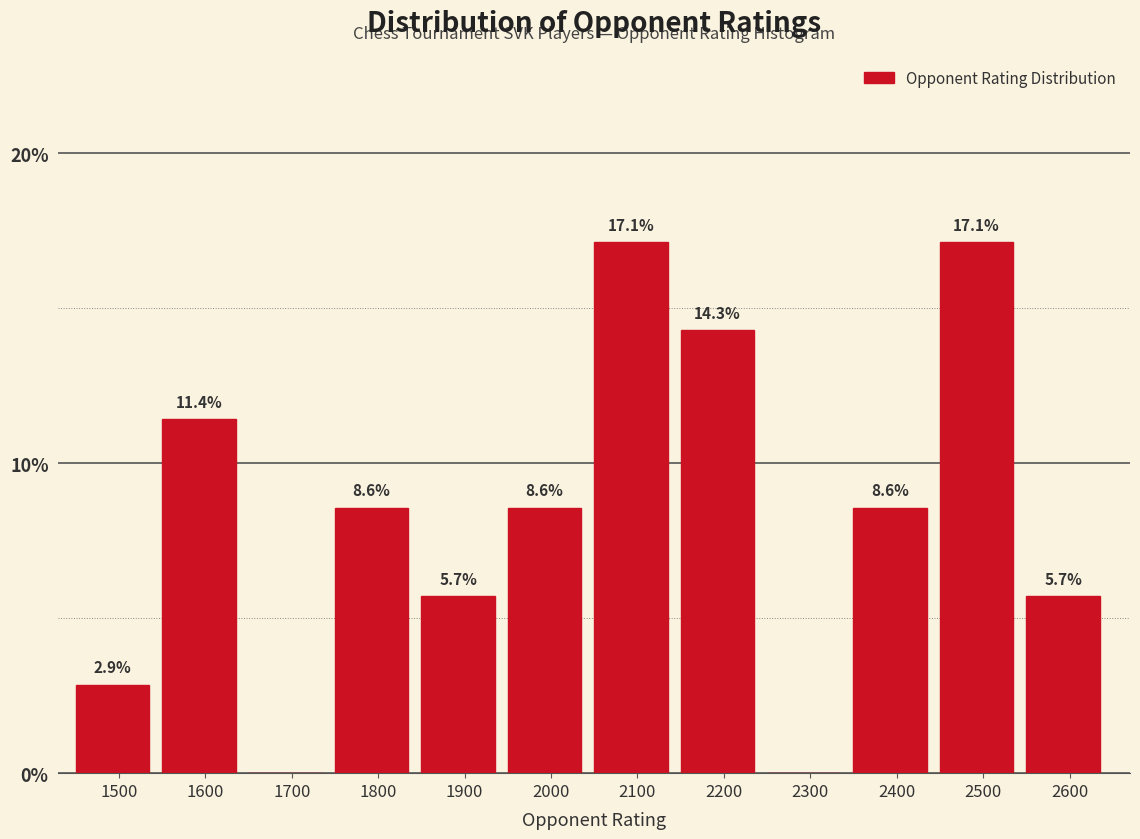

Reading right to left, transcribe all the data shown in this chart.

2600=5.7	2500=17.1	2400=8.6	2300=0.0	2200=14.3	2100=17.1	2000=8.6	1900=5.7	1800=8.6	1700=0.0	1600=11.4	1500=2.9